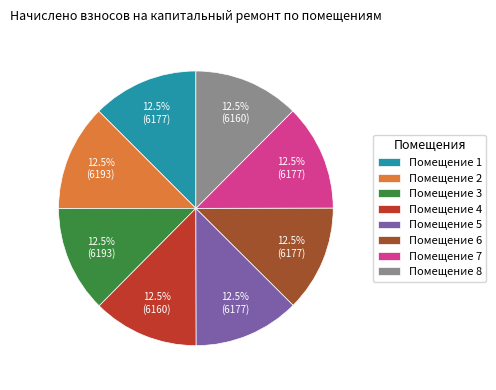

Is Помещение 7 the majority of the pie?

No